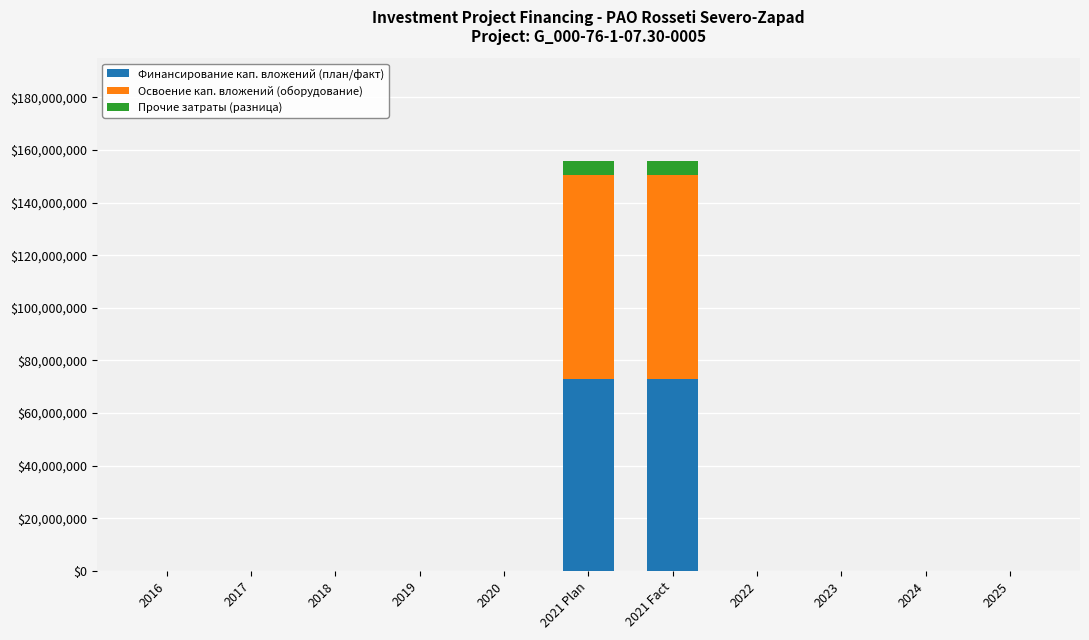

What are all the series names shown in the legend?

Финансирование кап. вложений (план/факт), Освоение кап. вложений (оборудование), Прочие затраты (разница)